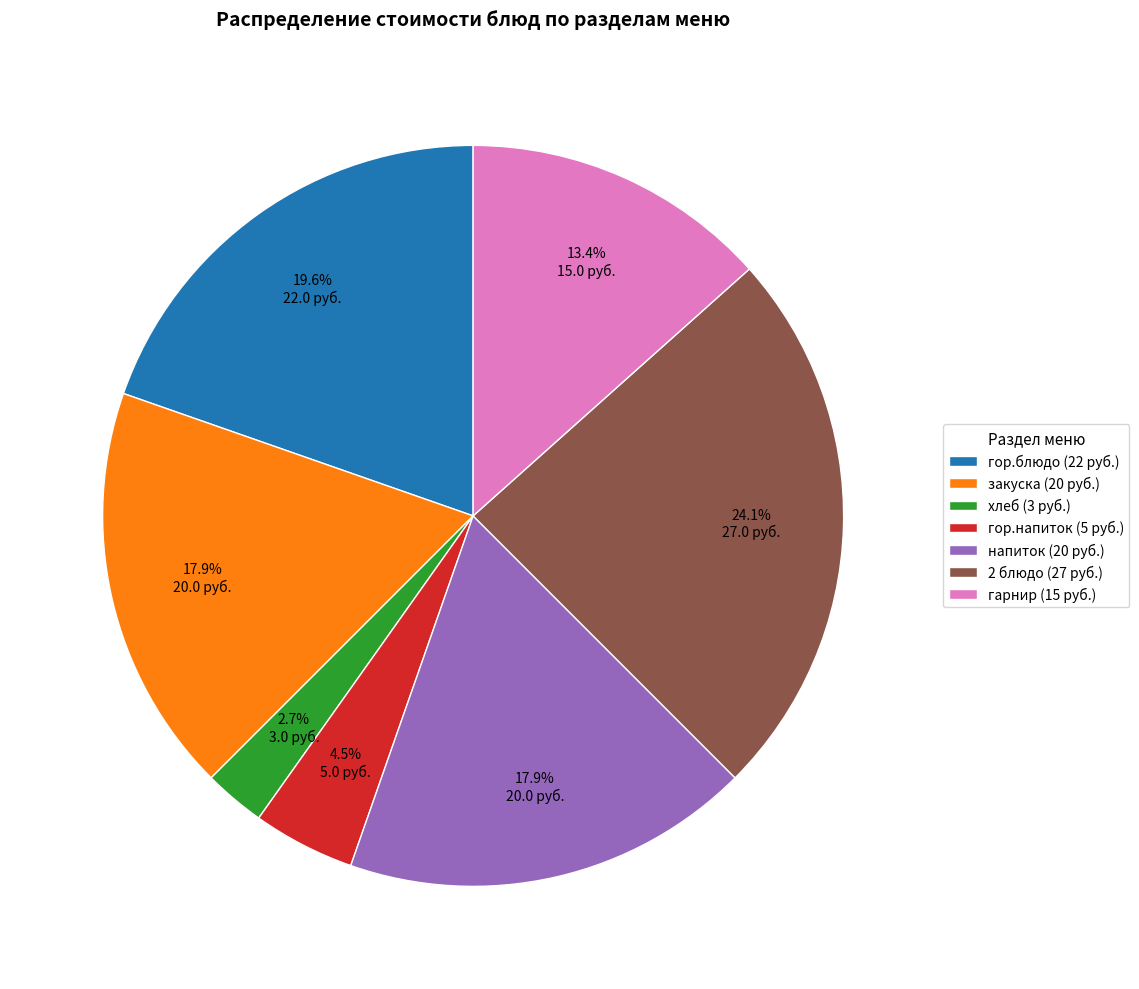

Which has a higher value, напиток (20 руб.) or гор.напиток (5 руб.)?

напиток (20 руб.)